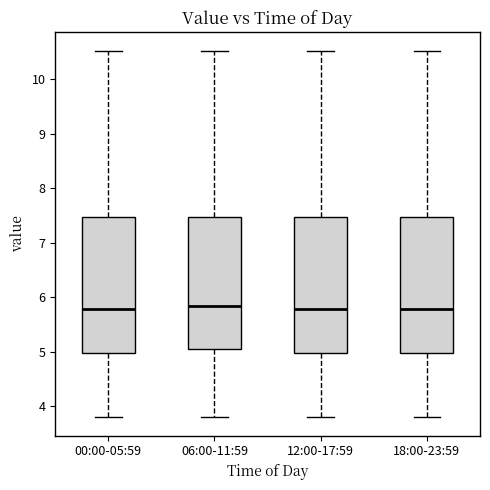

Where does the median line of the box for 06:00-11:59 sit on the y-axis? The values are not printed on the chart, so give them approximately, as read against the axis.

5.8